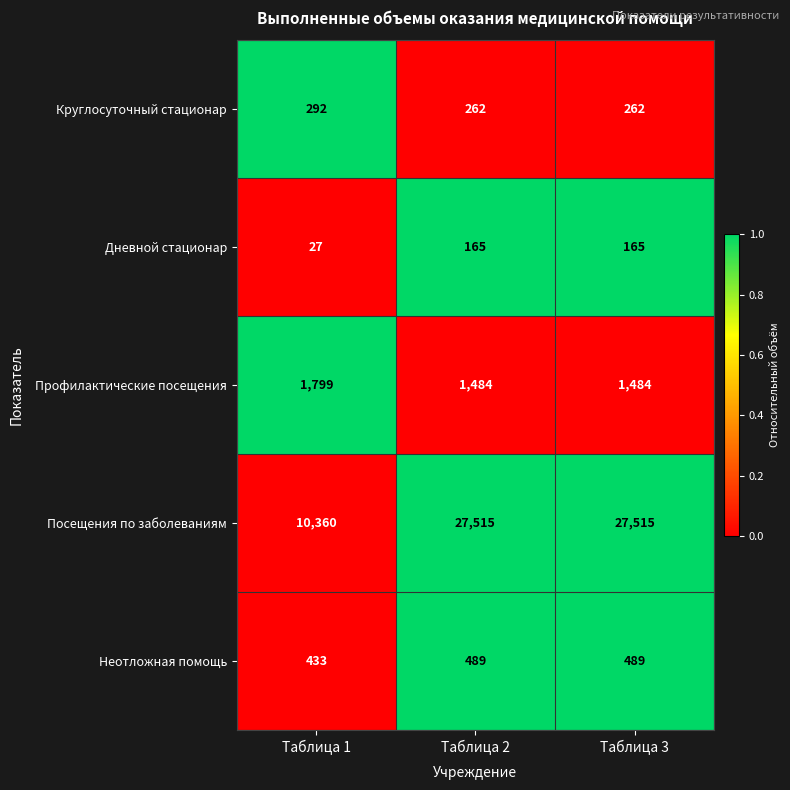

What is the difference between the second highest and minimum values in the Дневной стационар series?

138